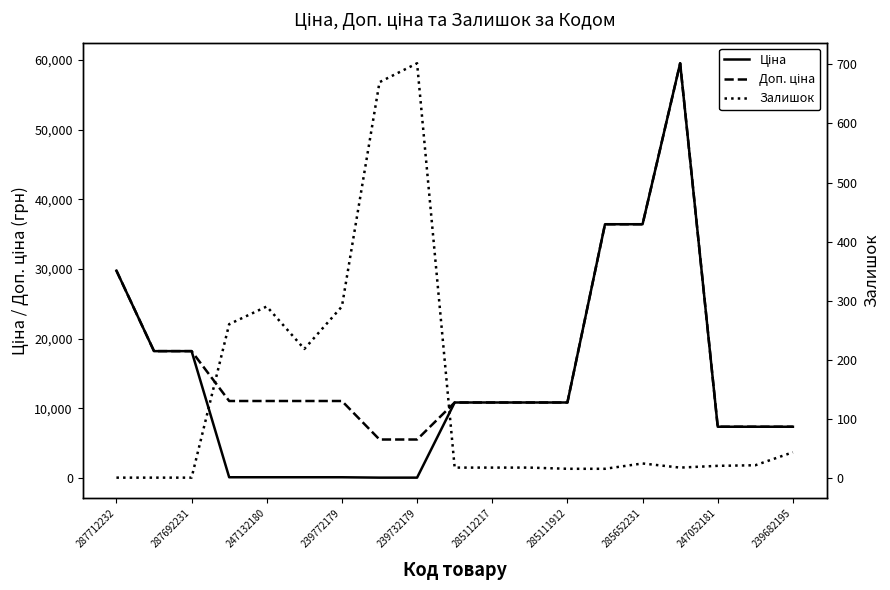

Rank the series at 15 from lowest to highest value.

Залишок, Ціна, Доп. ціна